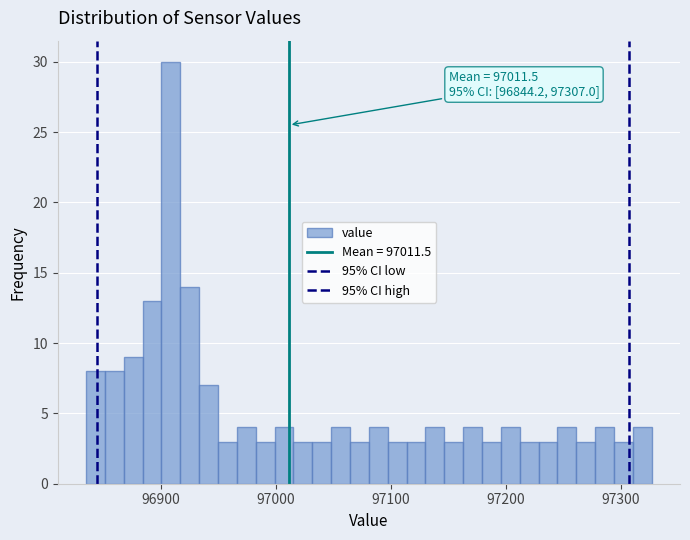

Read against the x-axis, roughly where is the centre of the tallest bar?

96910